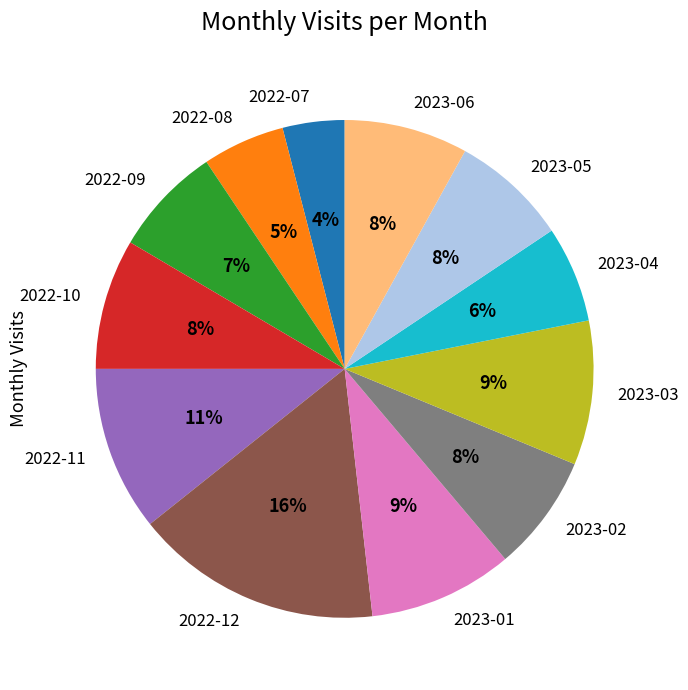

Is 2022-10 the majority of the pie?

No